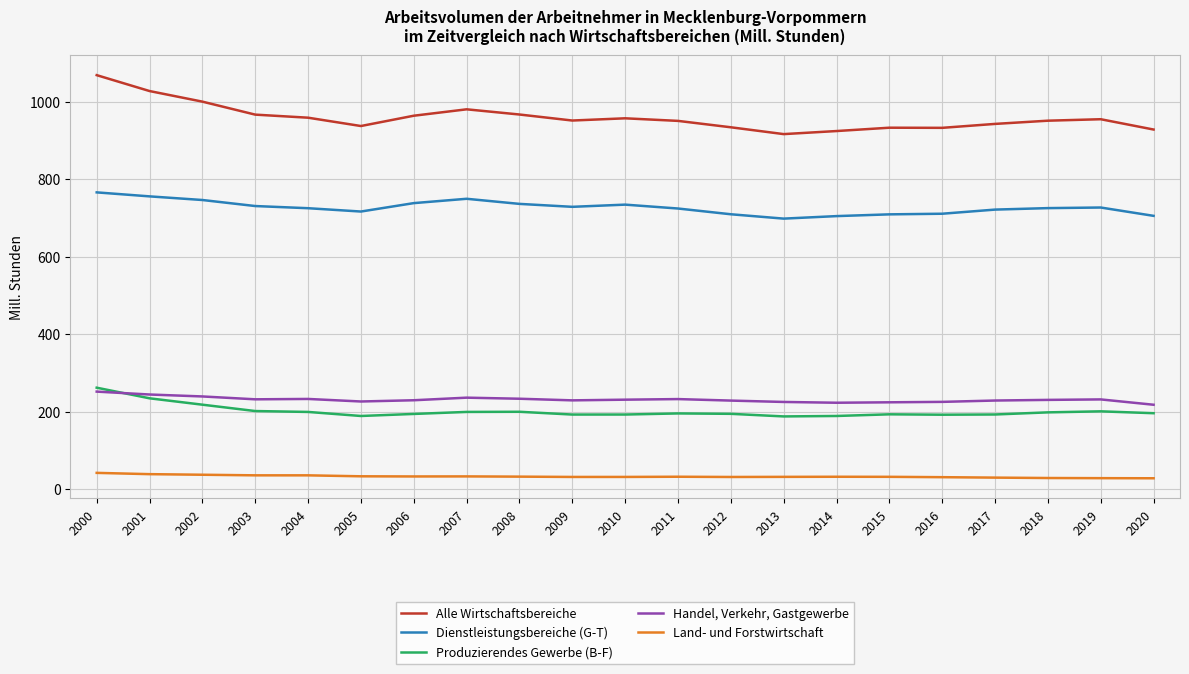

Read the Handel, Verkehr, Gastgewerbe value at 2005.

225.9